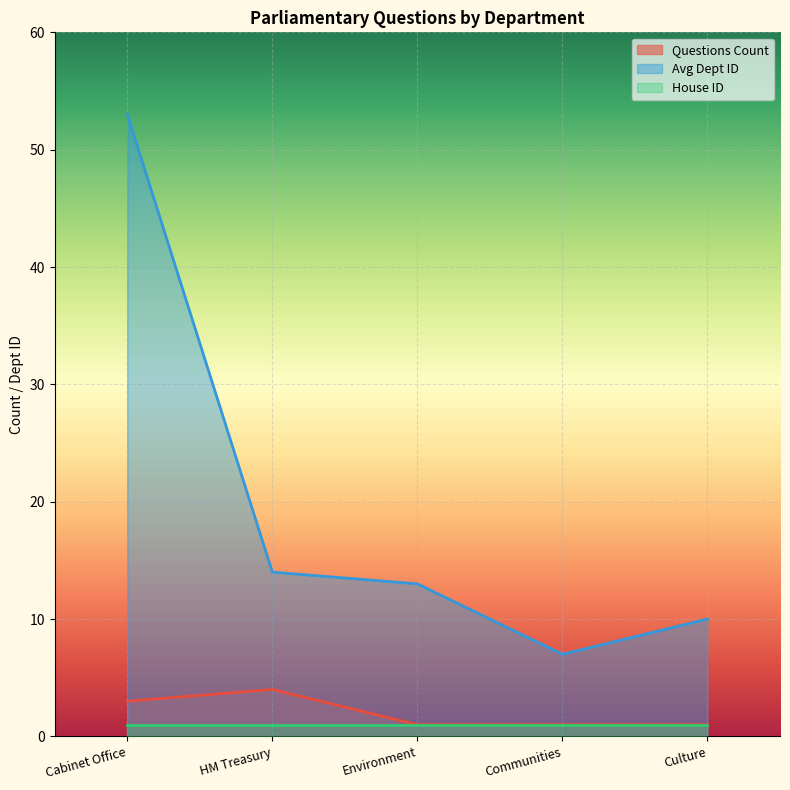

How many values in the Avg Dept ID series are below 13?

2